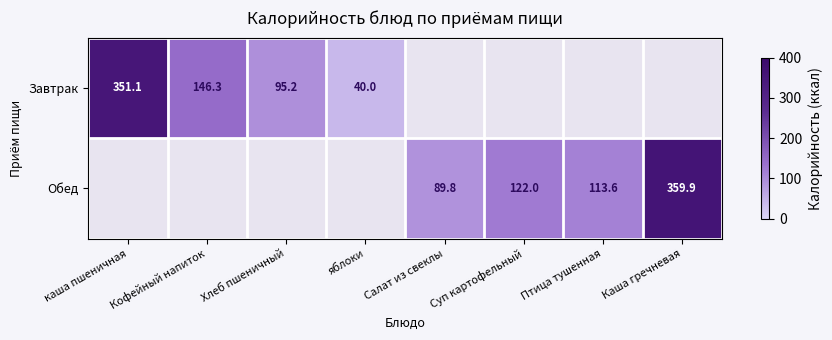

Is the value of Завтрак at Каша гречневая greater than the value of Обед at Хлеб пшеничный?

No